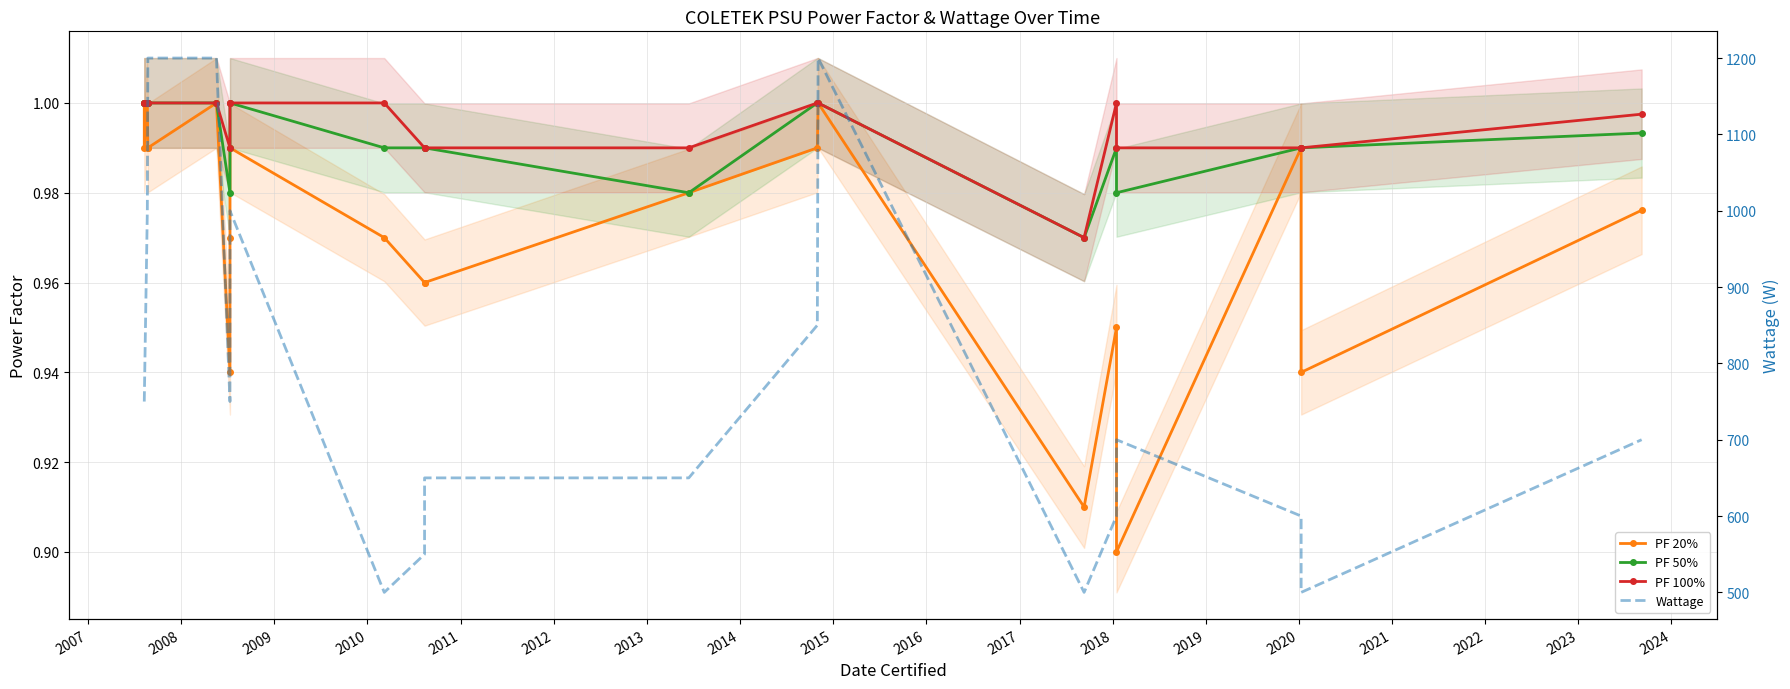

The PF 100% series shows 1.7 at 2007. True or false?

False